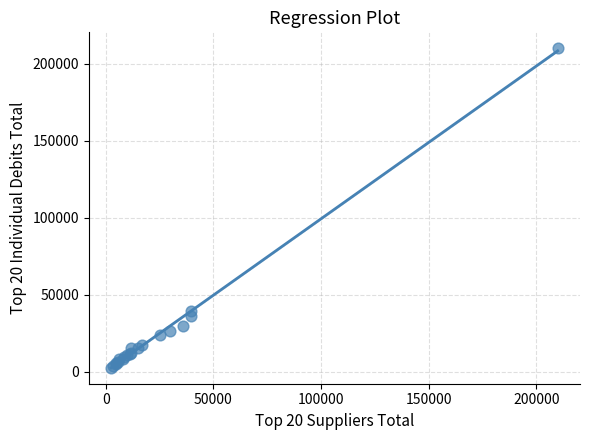

What Y value in the scatter plot is closest to 106216?

39500.0